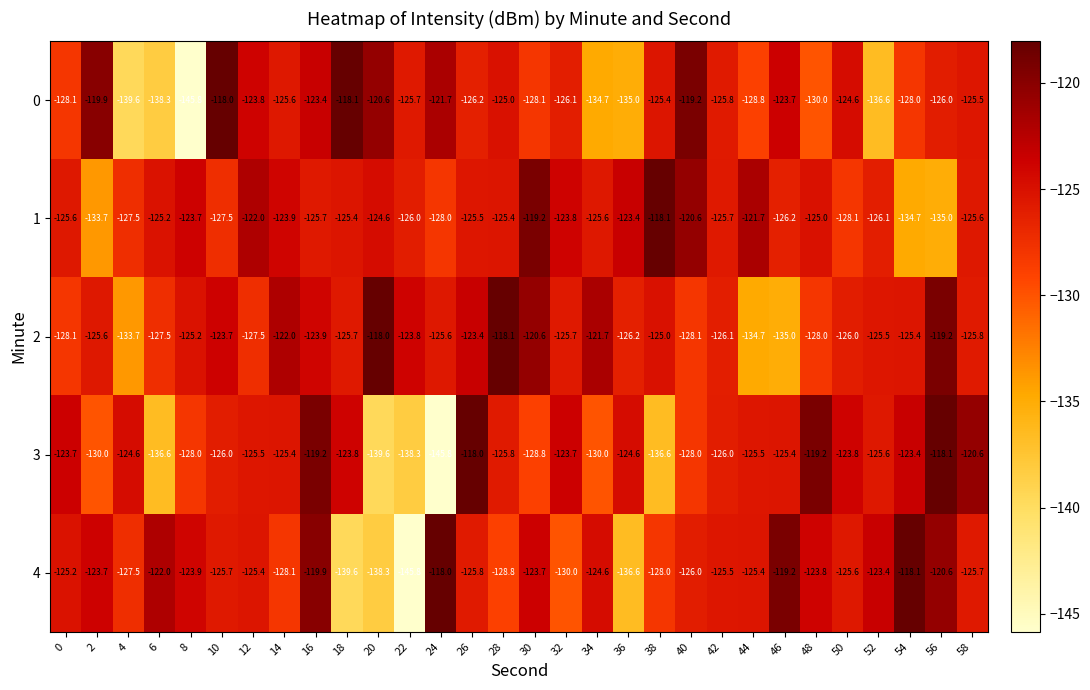

Count the number of categories in the chart.

30